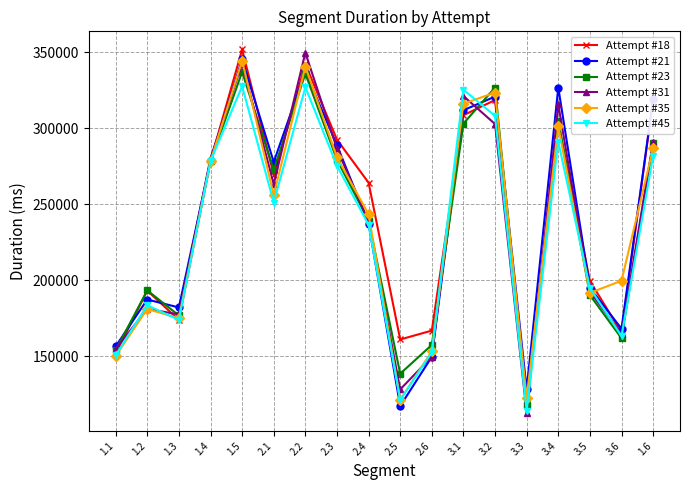

In Attempt #23, how many points are higher than both neighbors (excluding endpoints)?

5